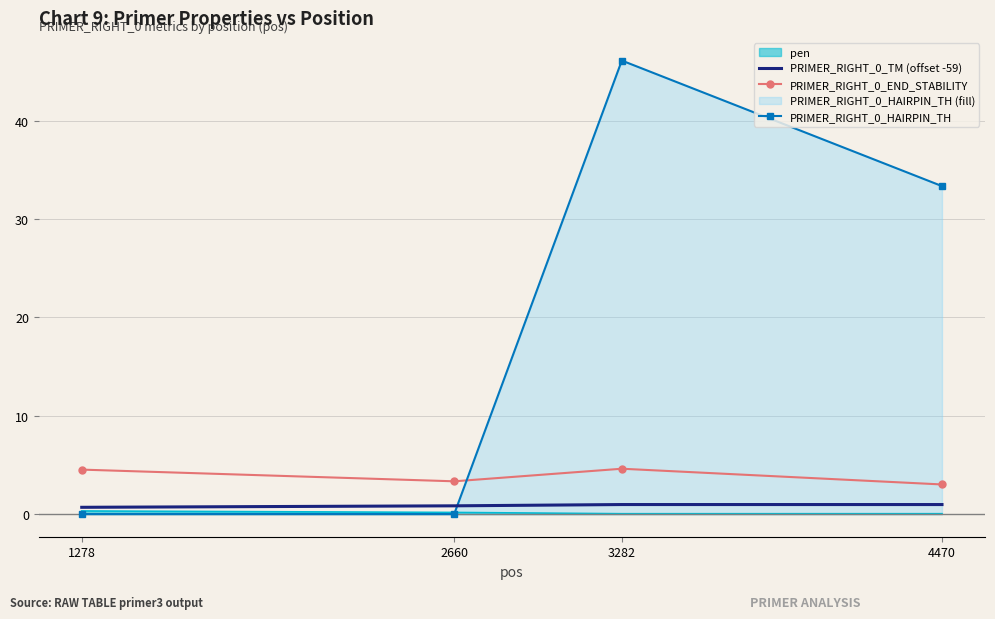

The value of PRIMER_RIGHT_0_TM (offset -59) at 2660 is 1.4. True or false?

False